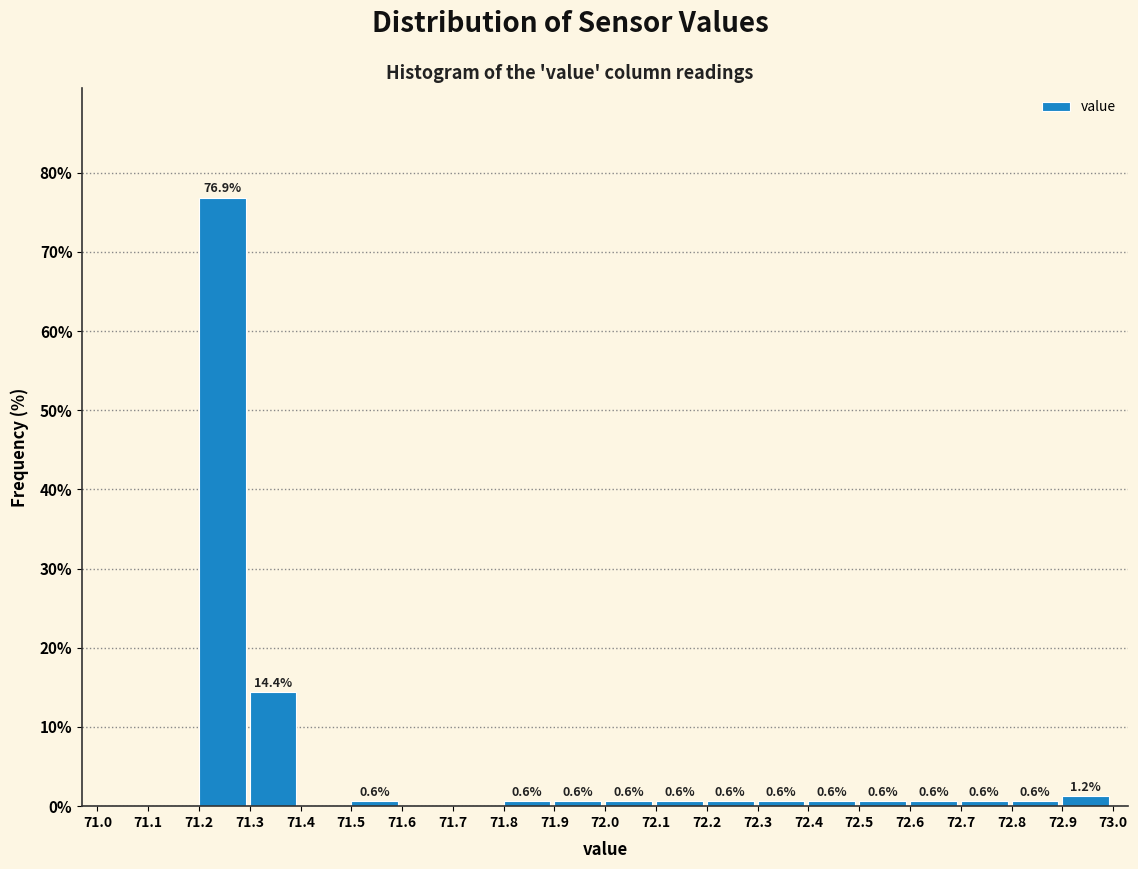

Which range on the x-axis has the tallest bar?

71.2 to 71.3